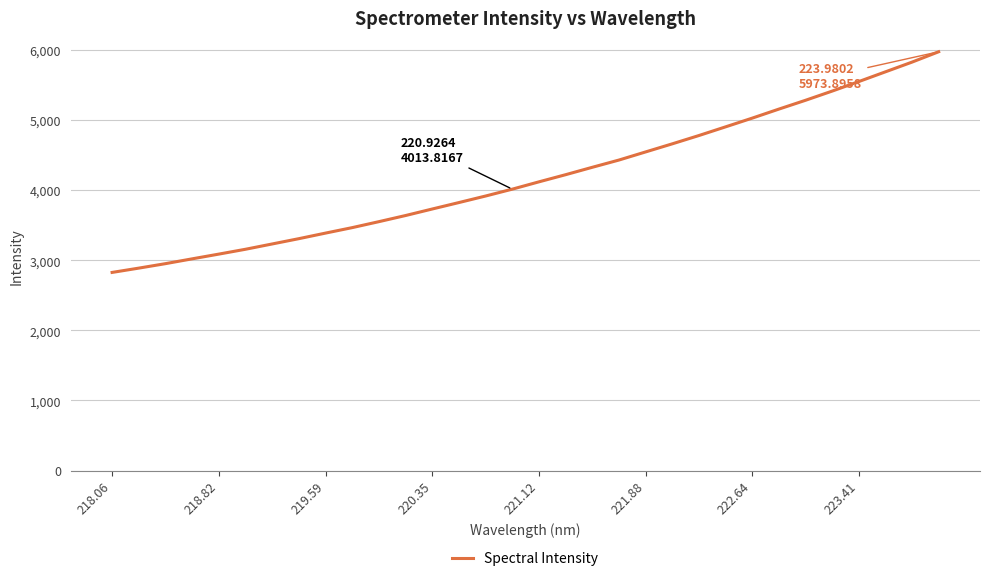

What is the change in value from 218.82 to 223.41?

+2461.3